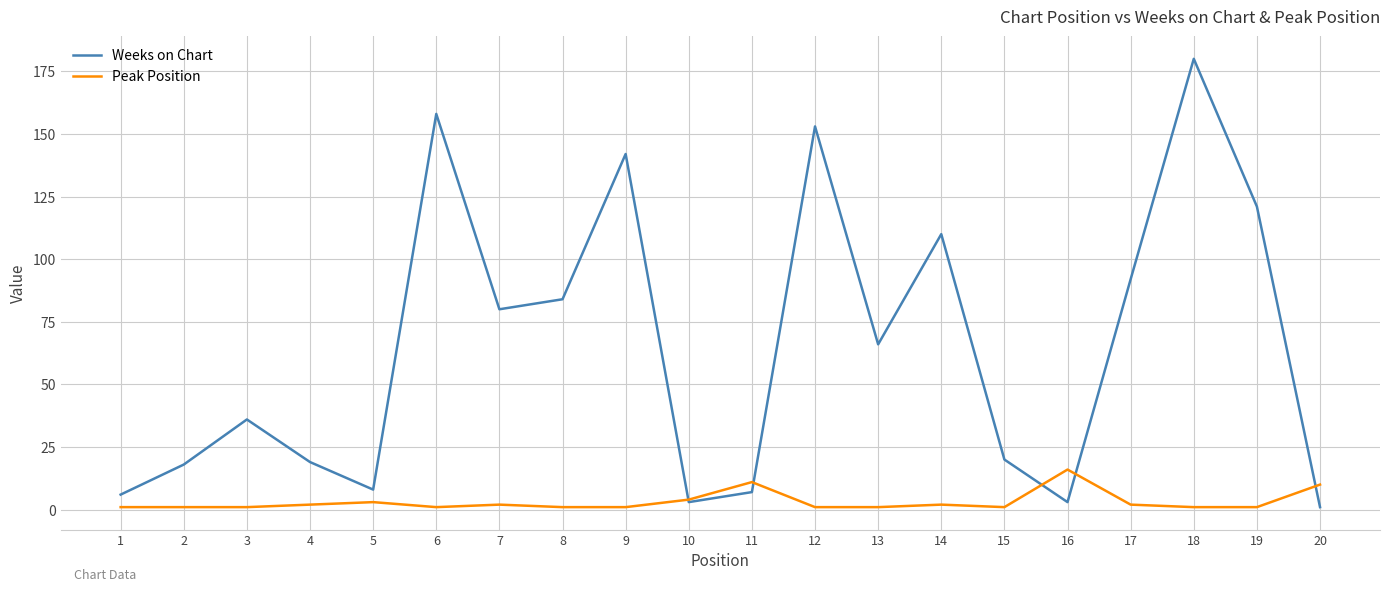

What is the maximum value for Weeks on Chart?

180